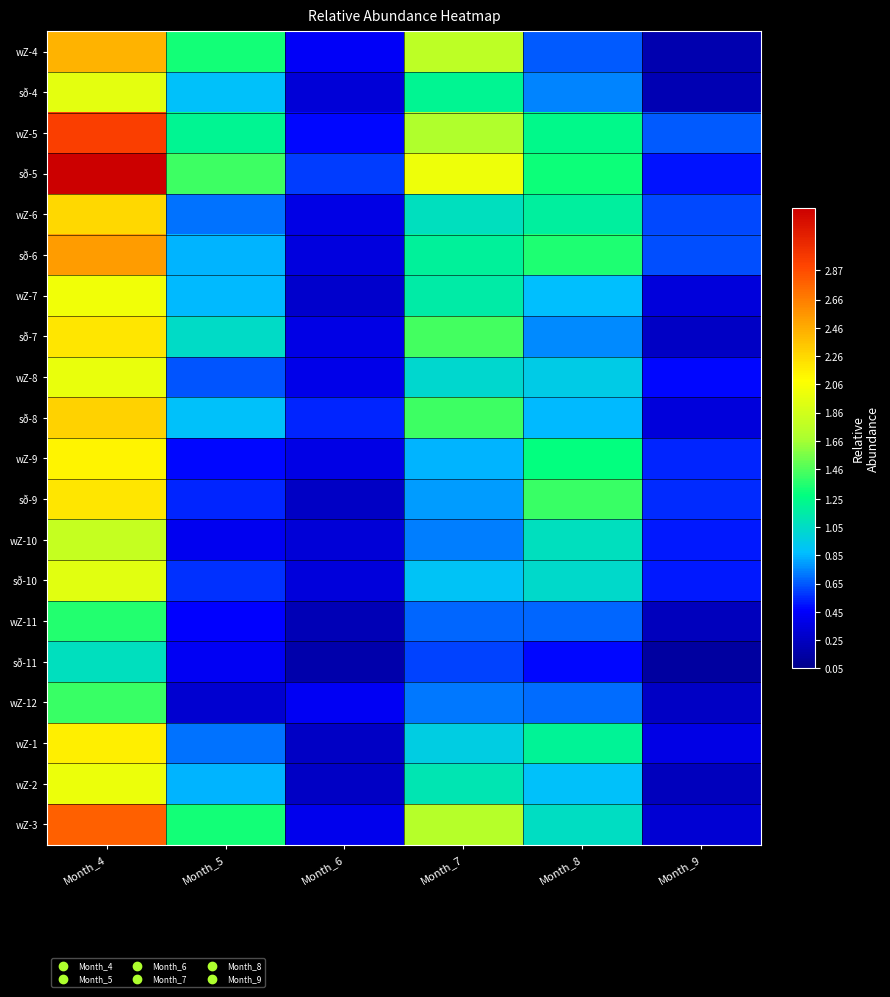

What is the difference between the highest and lowest values at Month_9?

0.5